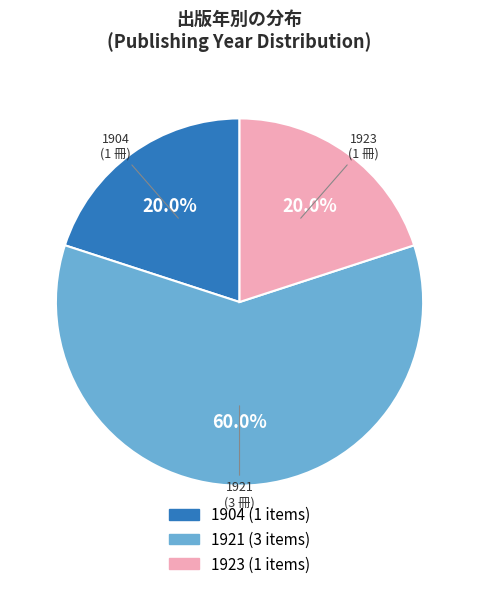

Count the number of slices in the pie.

3